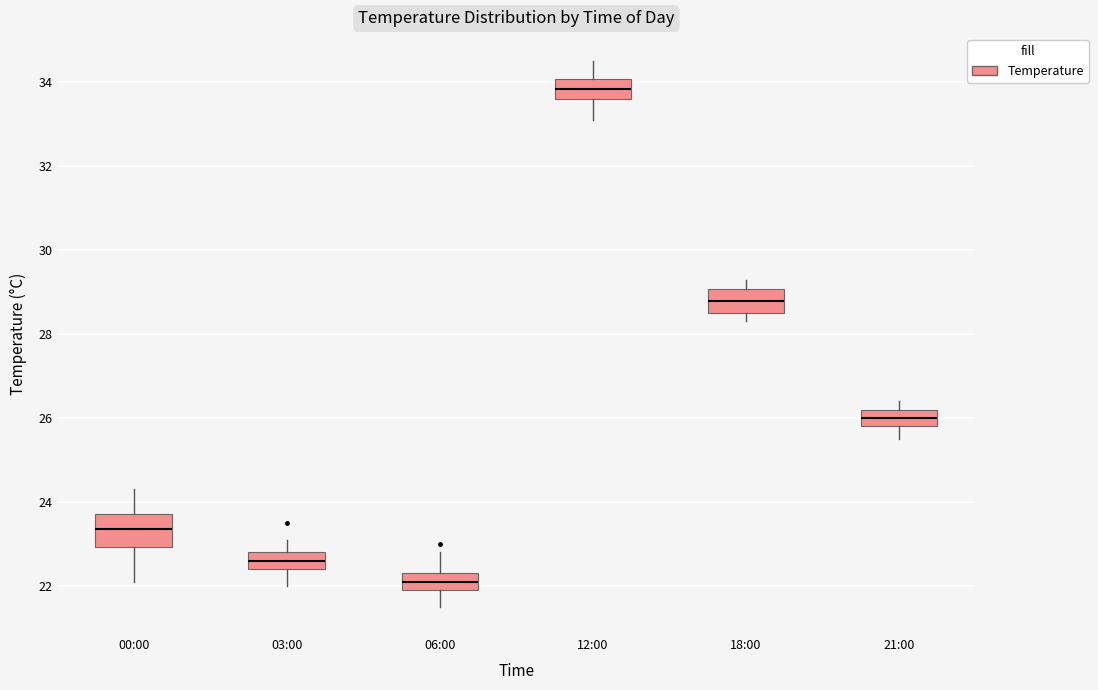

Which box has the lowest median line?

06:00